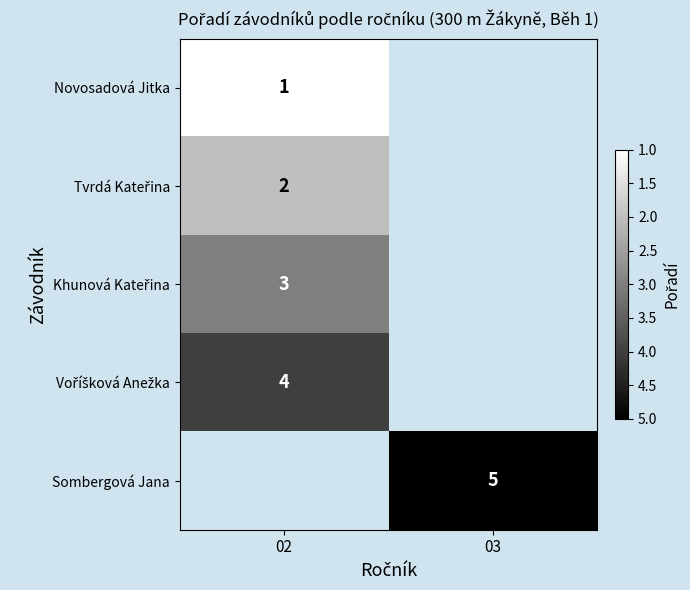

Is it true that Novosadová Jitka equals 1 at 02?

True